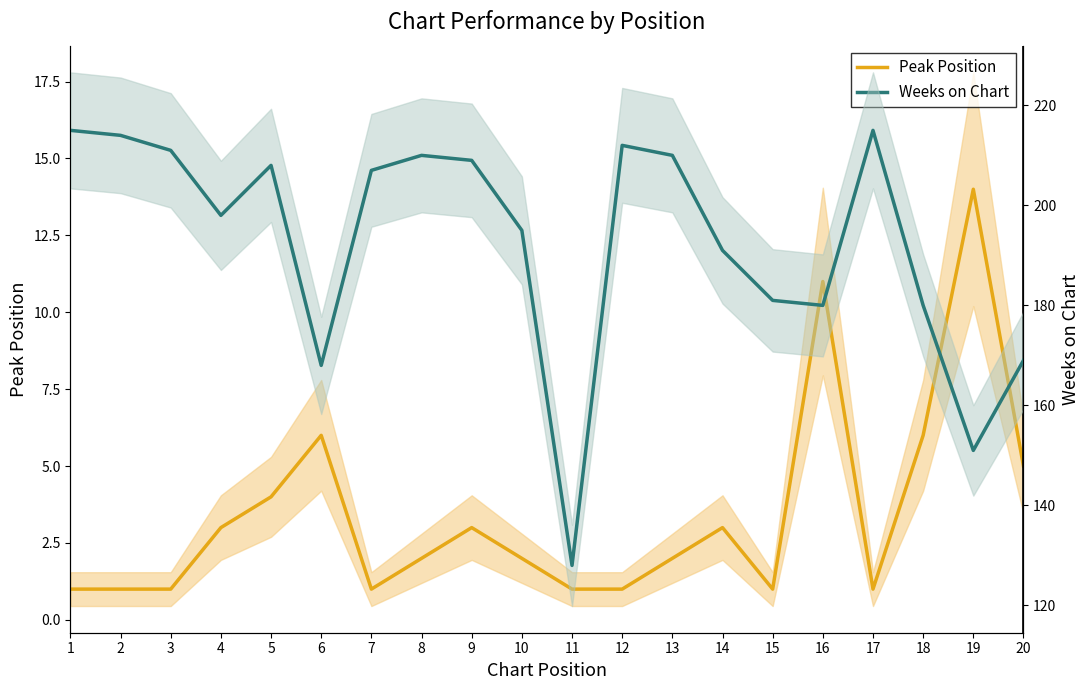

What is the spread (max minus min) of values at 15?

180